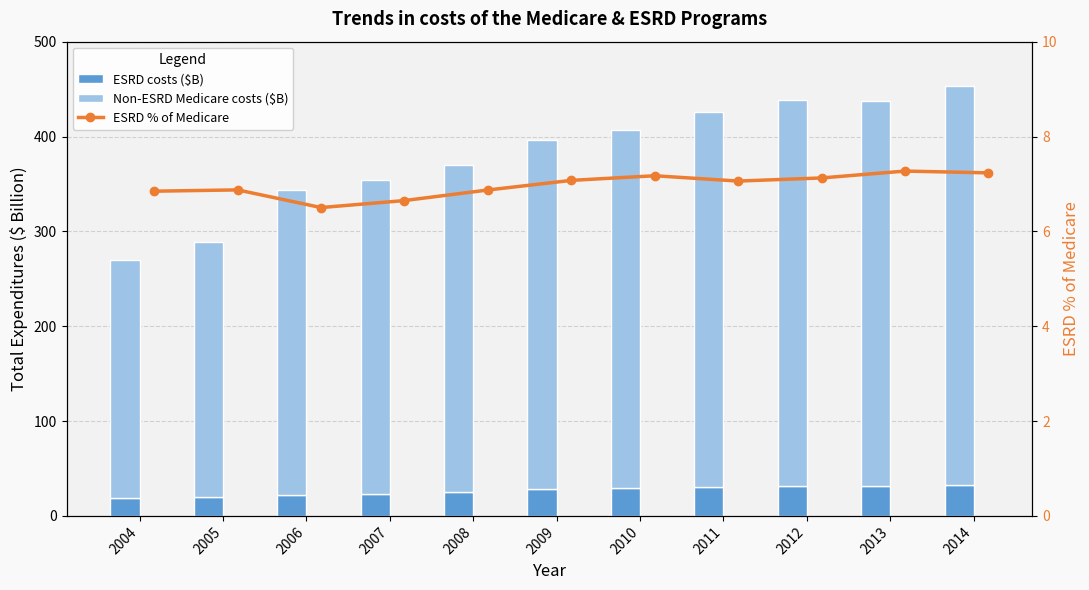

Is the value of ESRD costs ($B) at 2007 greater than the value of ESRD % of Medicare at 2004?

Yes